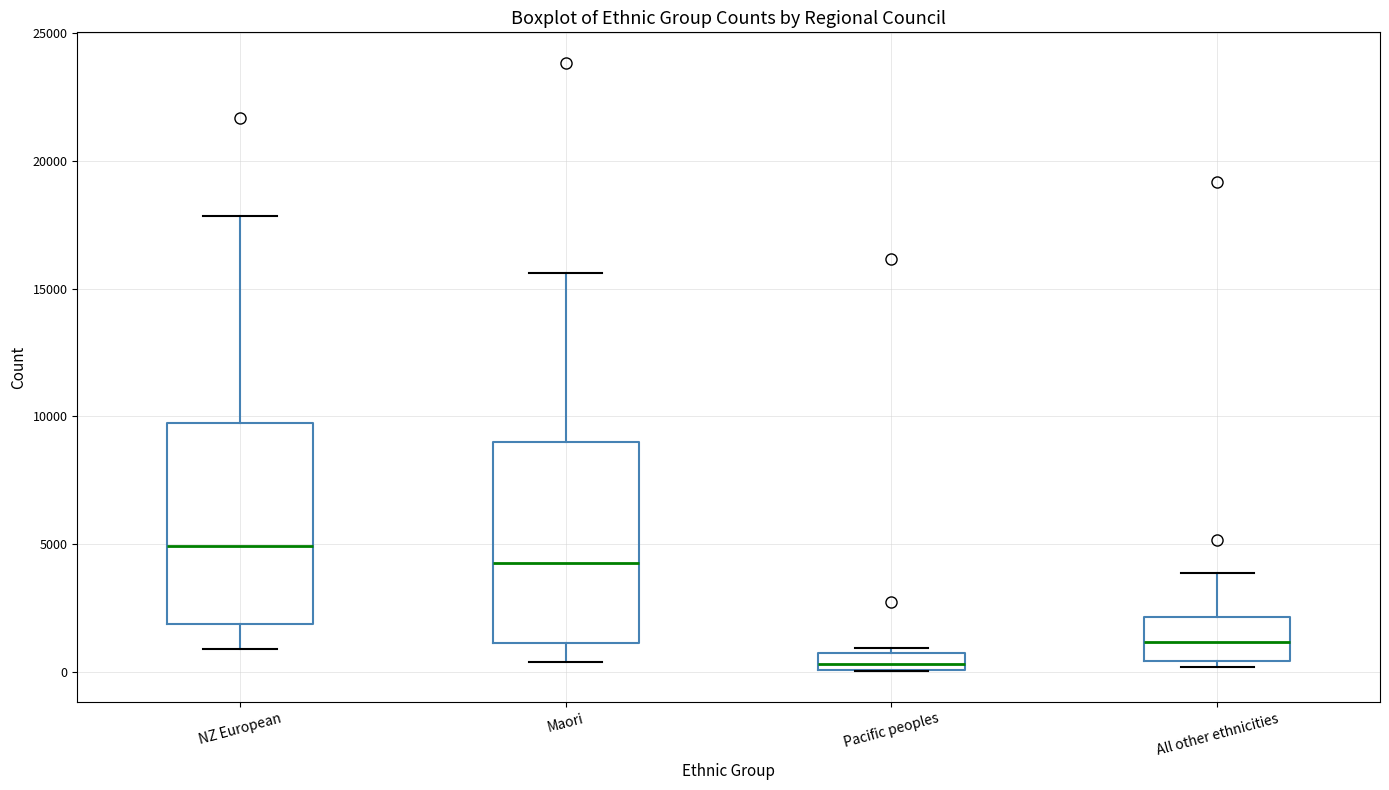

Which box's median line is the lowest?

Pacific peoples